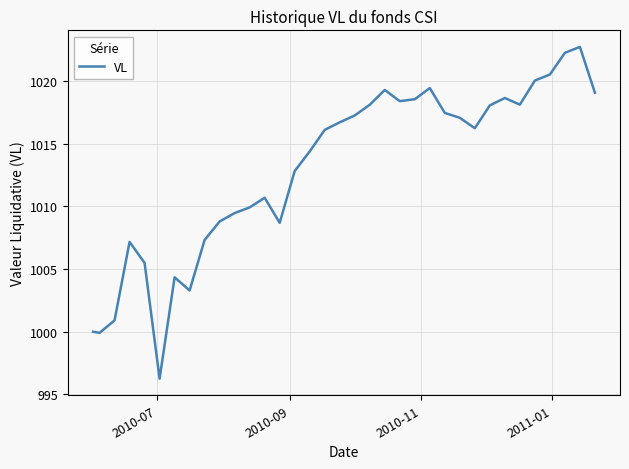

What is the sum of all values?

35453.1